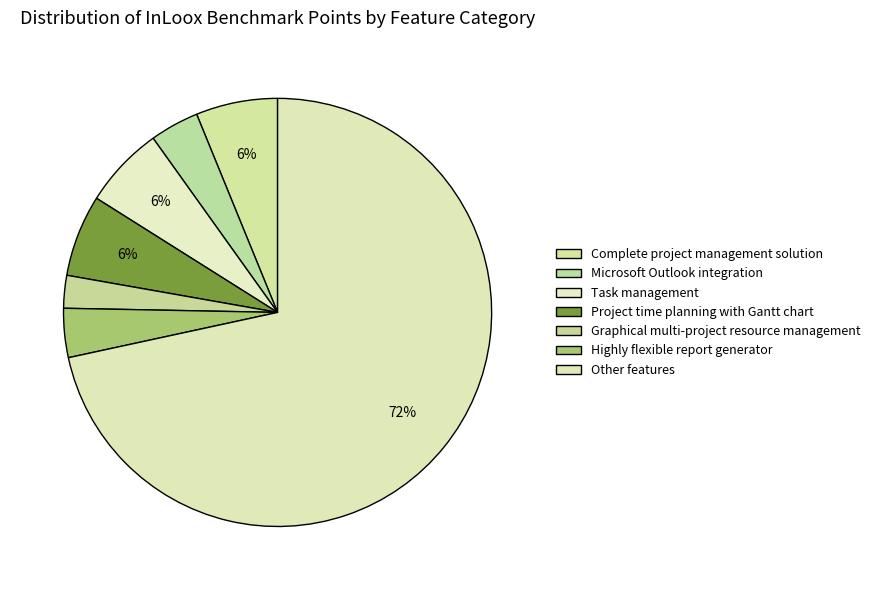

Is the sum of Microsoft Outlook integration and Other features greater than half?

Yes